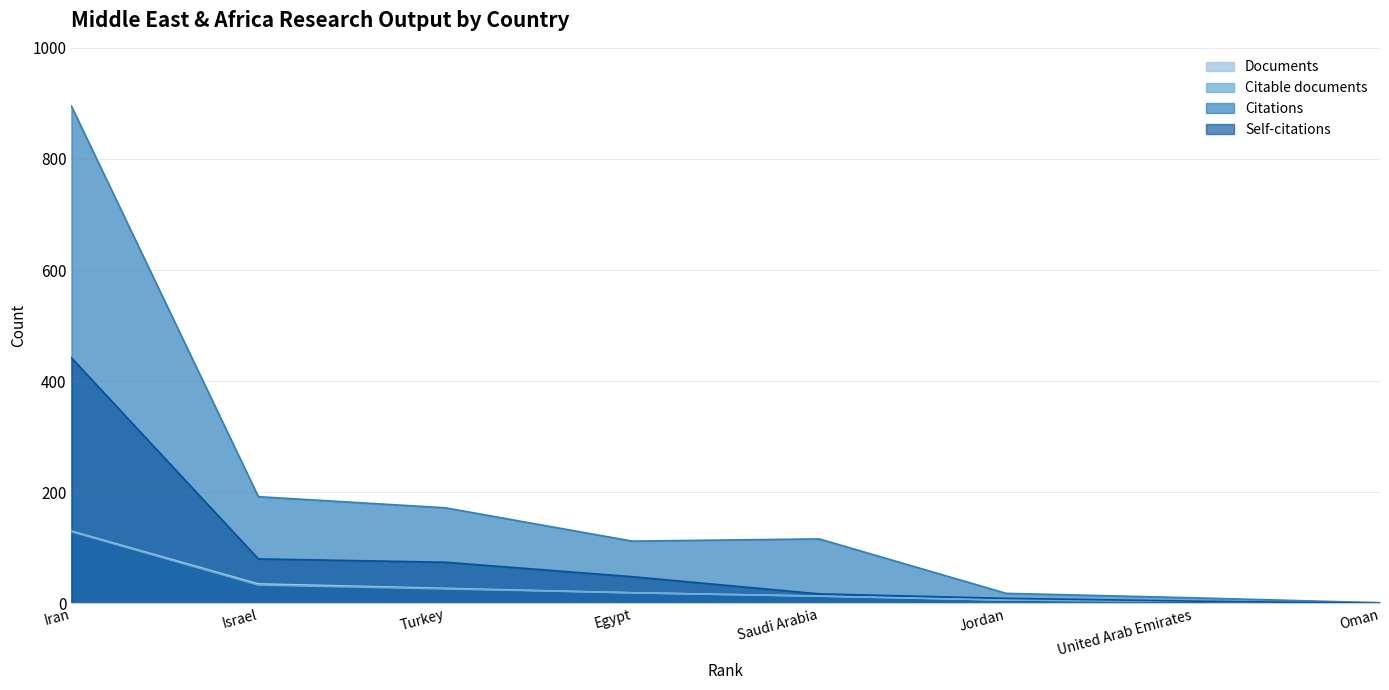

What is the difference between the second highest and second lowest values in the Citations series?

182